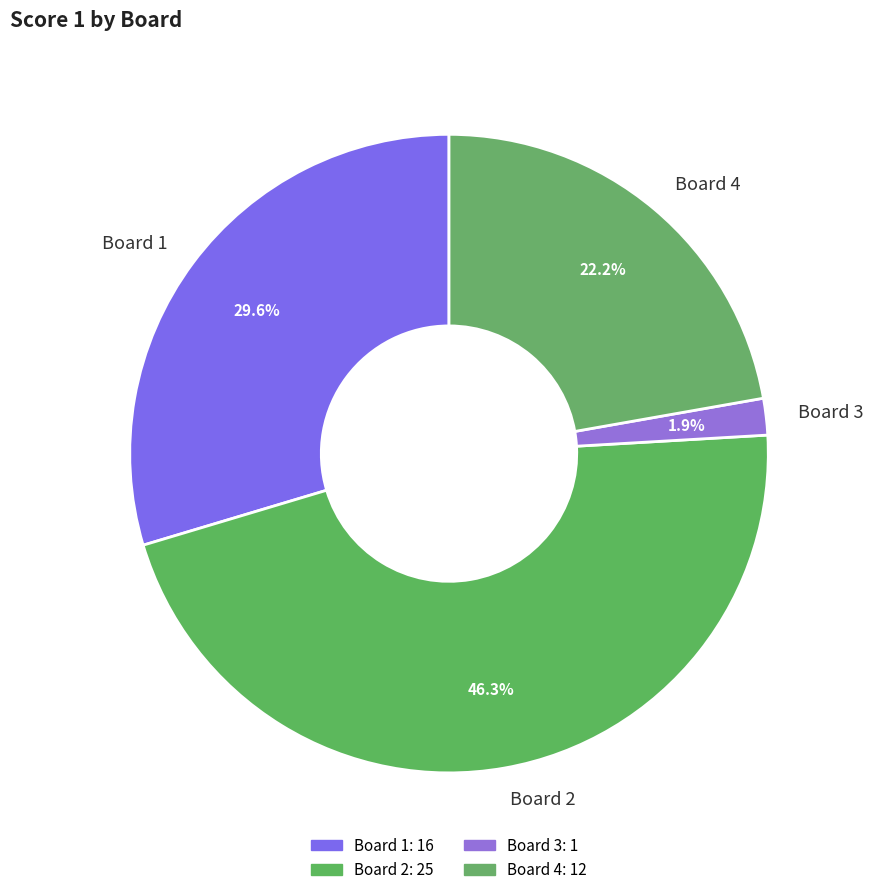

Which category has the biggest portion of the pie?

Board 2